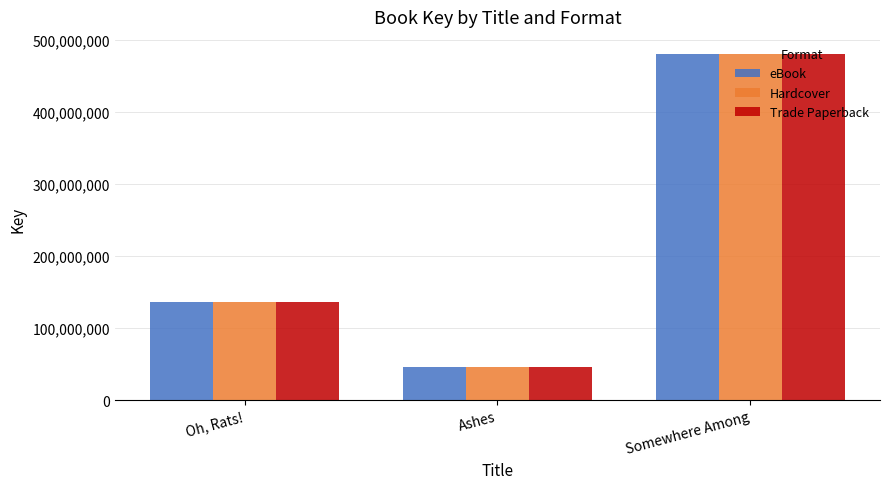

At which label is Hardcover closest to 263411538?

Oh, Rats!